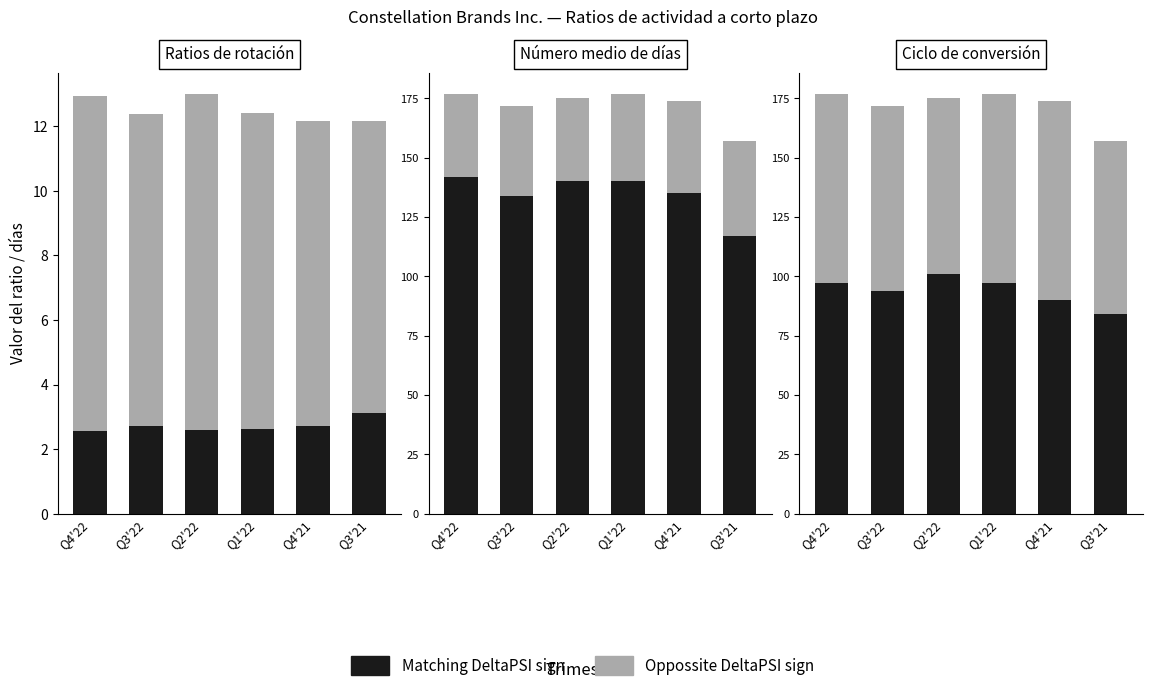

Read the Oppossite DeltaPSI sign value at Q3'21, to the nearest 10.

160